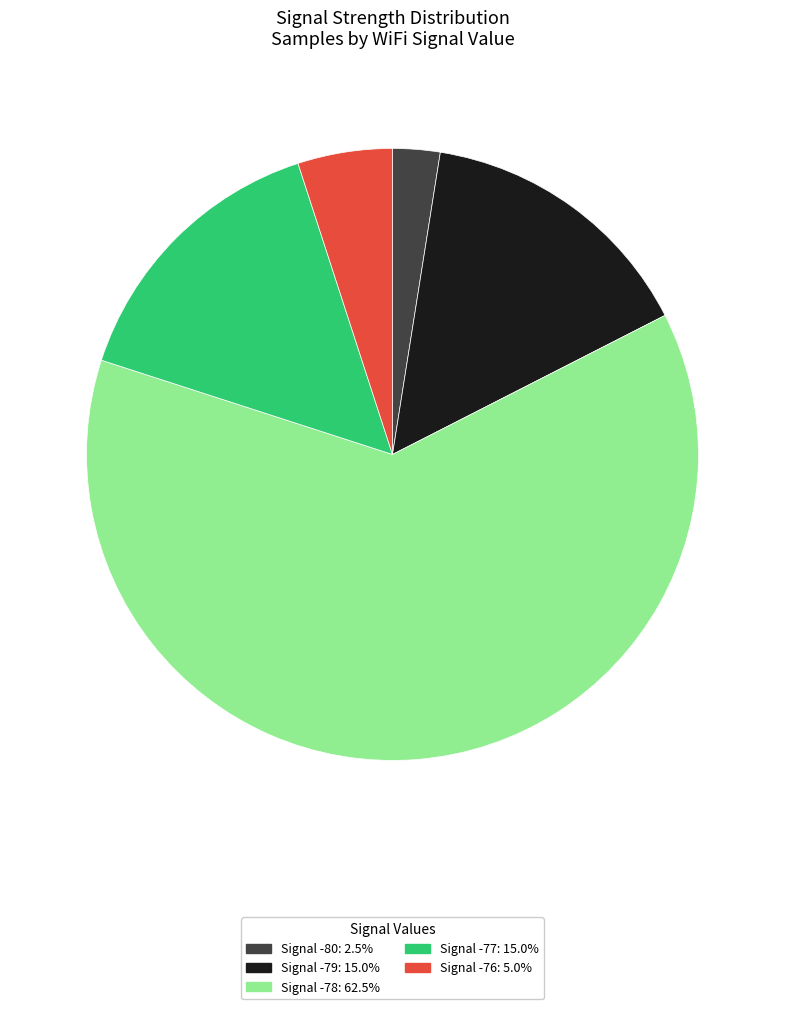

Does any single category account for the majority?

Yes